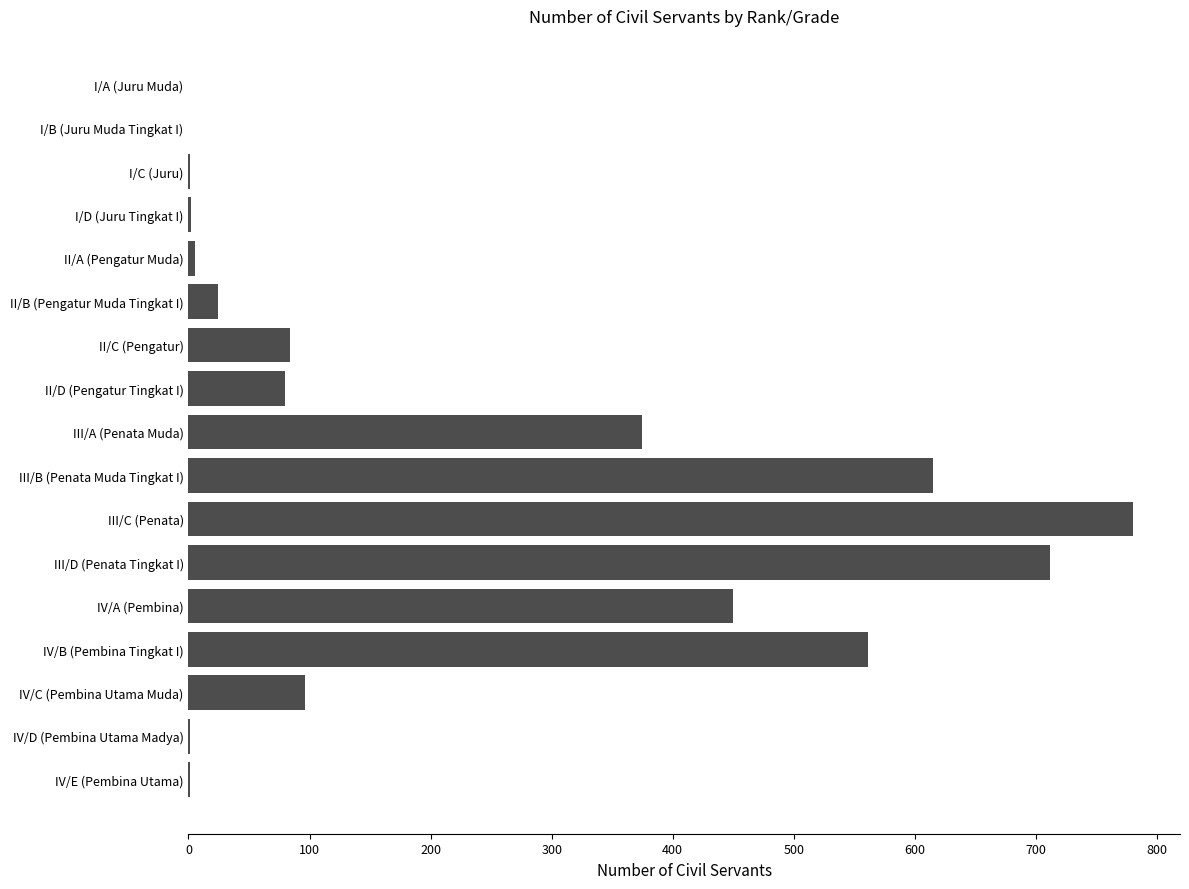

Is it true that the value at III/C (Penata) is 780?

True